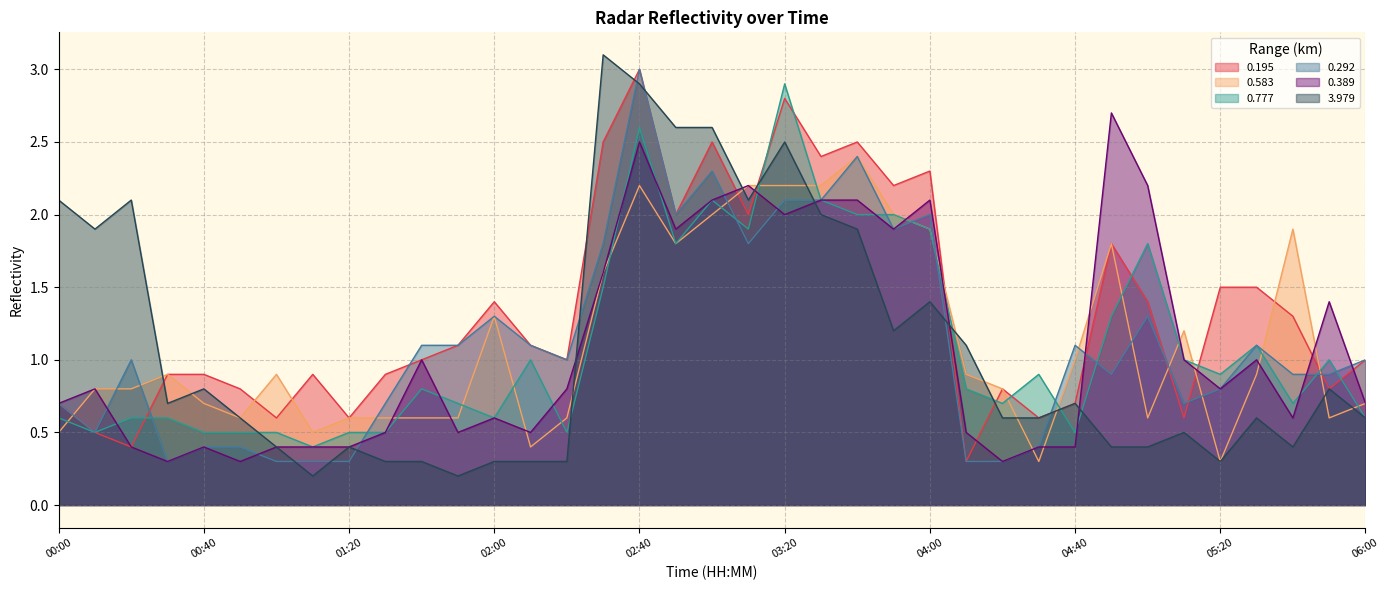

At 02:20, list the series in order from largest to smallest.

0.195, 0.292, 0.389, 0.583, 0.777, 3.979